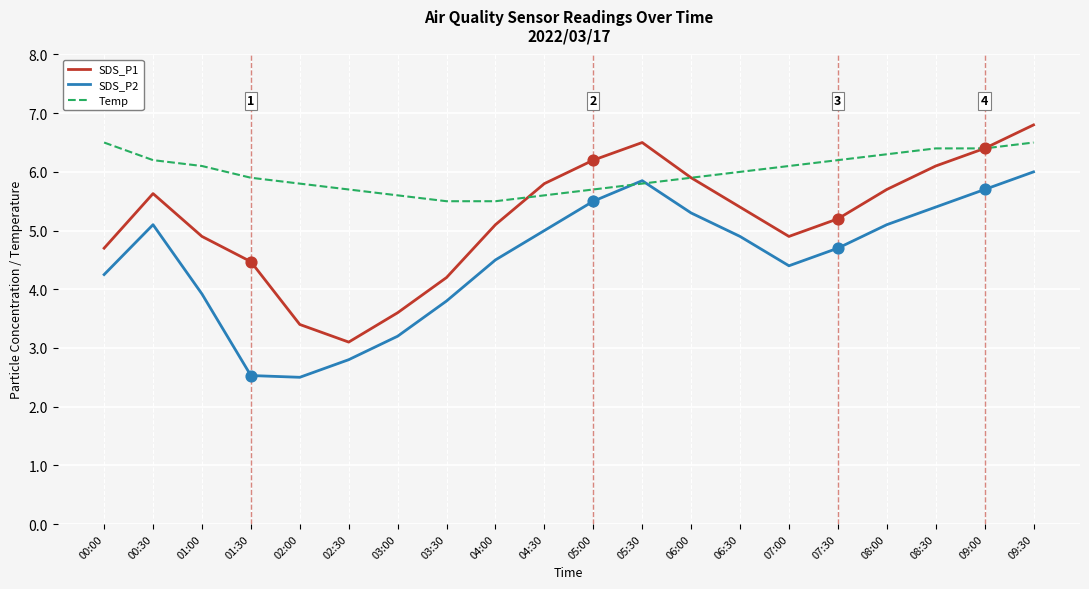

Is the value of Temp at 06:00 greater than the value of SDS_P1 at 05:00?

No